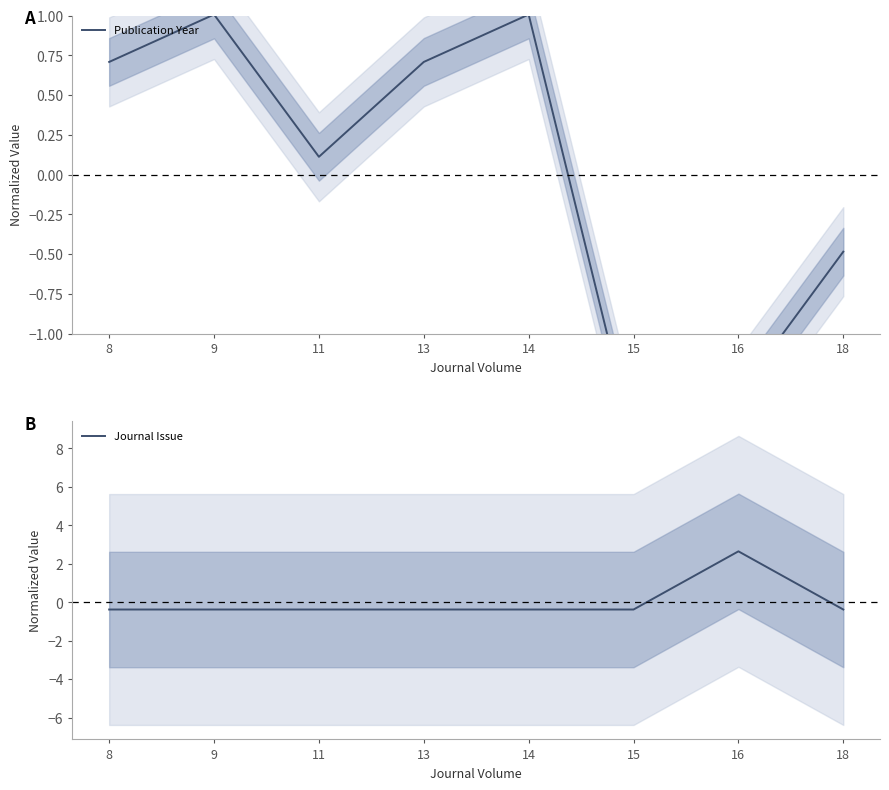

List the labels in order of Journal Issue value, largest first.

16, 8, 9, 11, 13, 14, 15, 18